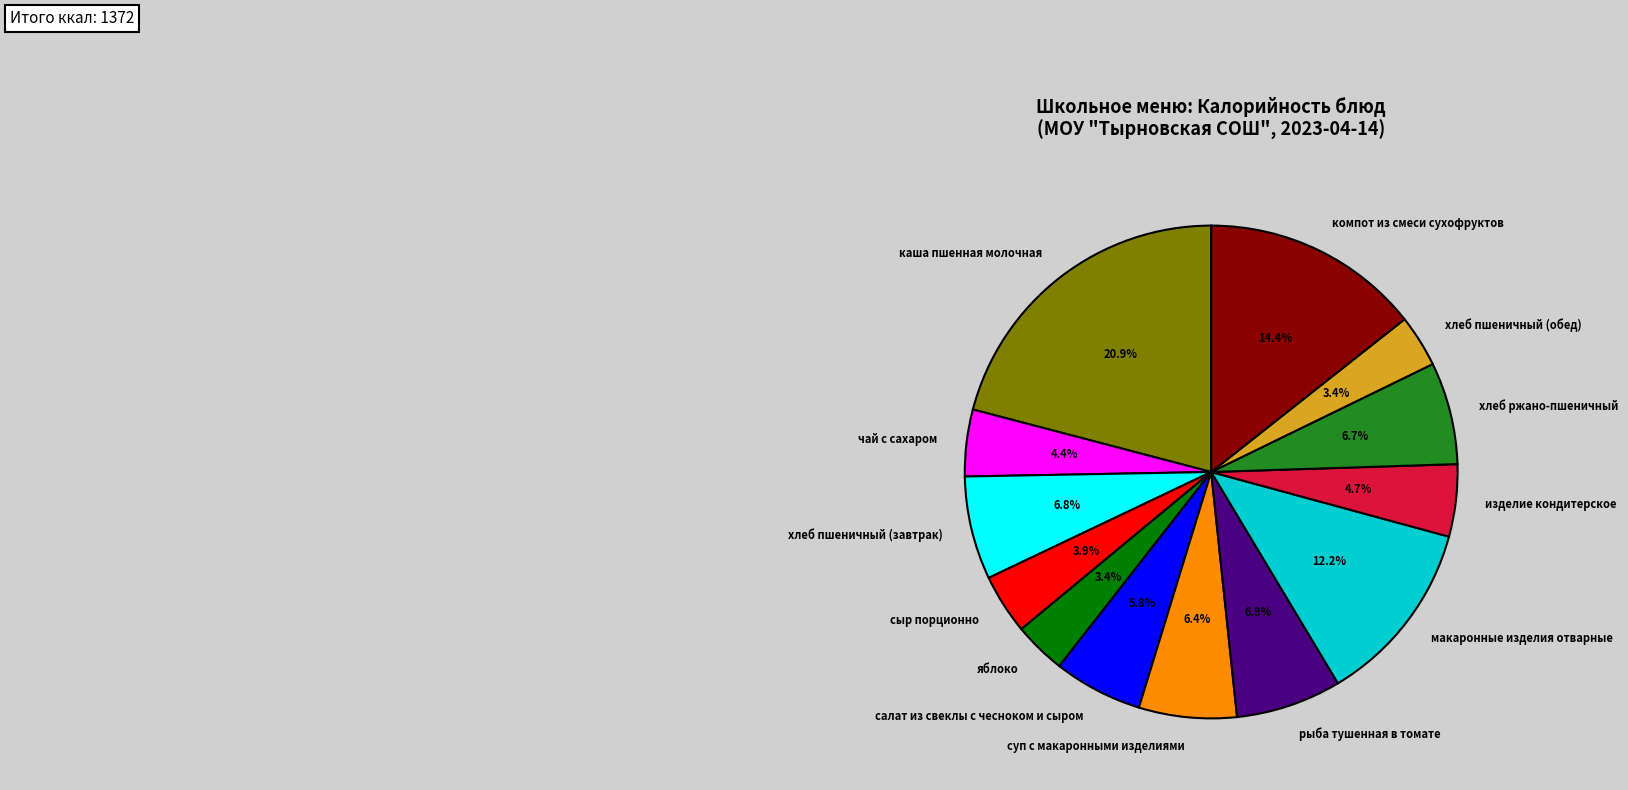

What percentage is the яблоко slice, to the nearest percent?

3%